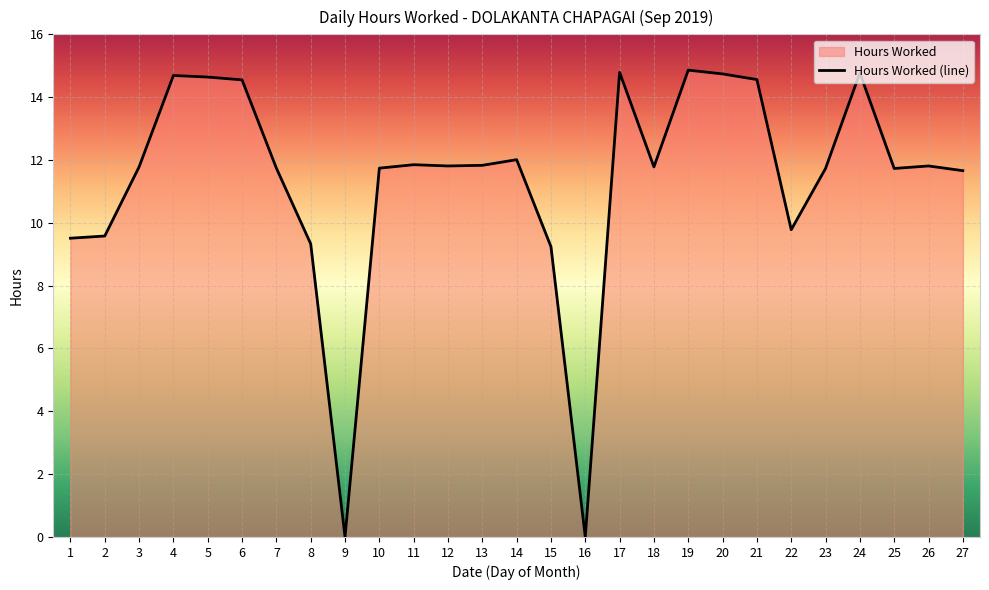

Is it true that the value at 26 is 18.8?

False